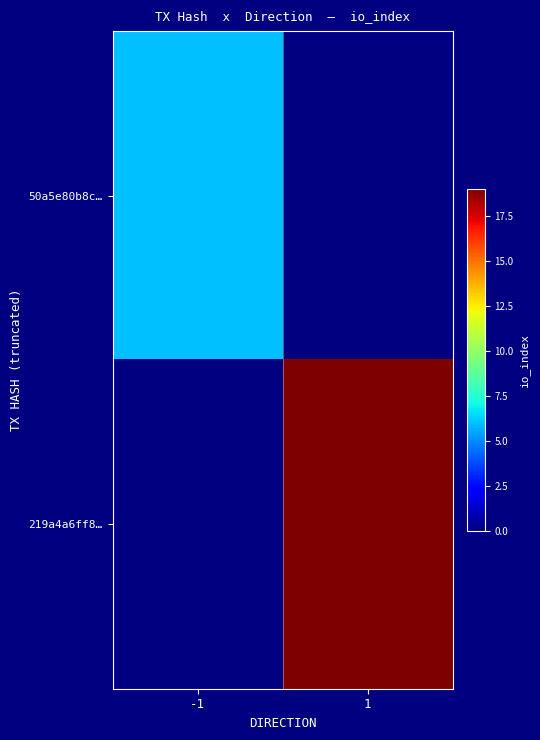

Reading right to left, extract all data points from this chart.

50a5e80b8c…: 1=0	-1=6
219a4a6ff8…: 1=19	-1=0